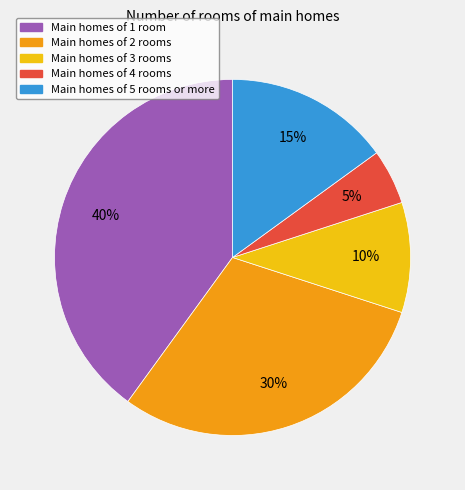

Is there any slice that represents more than half of the pie?

No